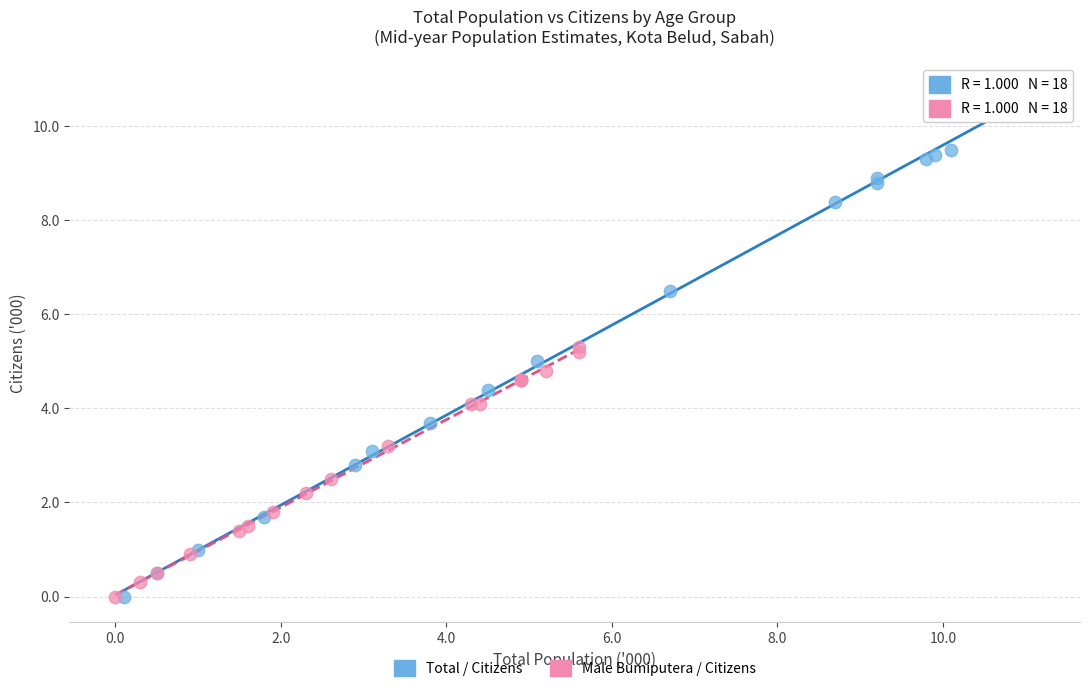

Which series contains the highest Y value?

Total / Citizens